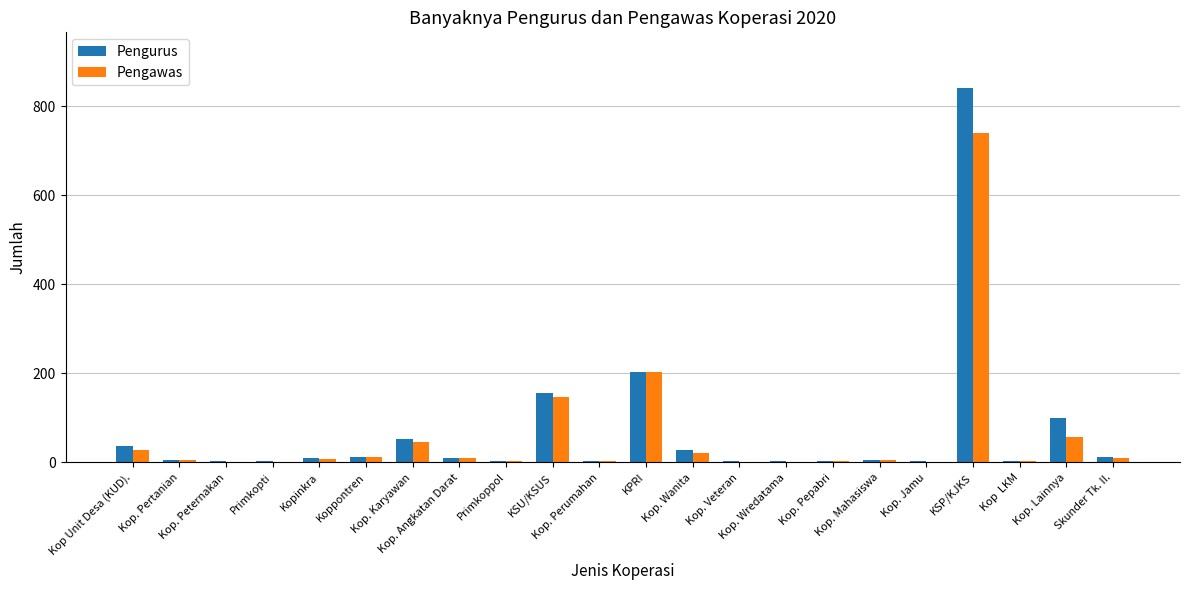

What is the maximum value for Pengurus?

840